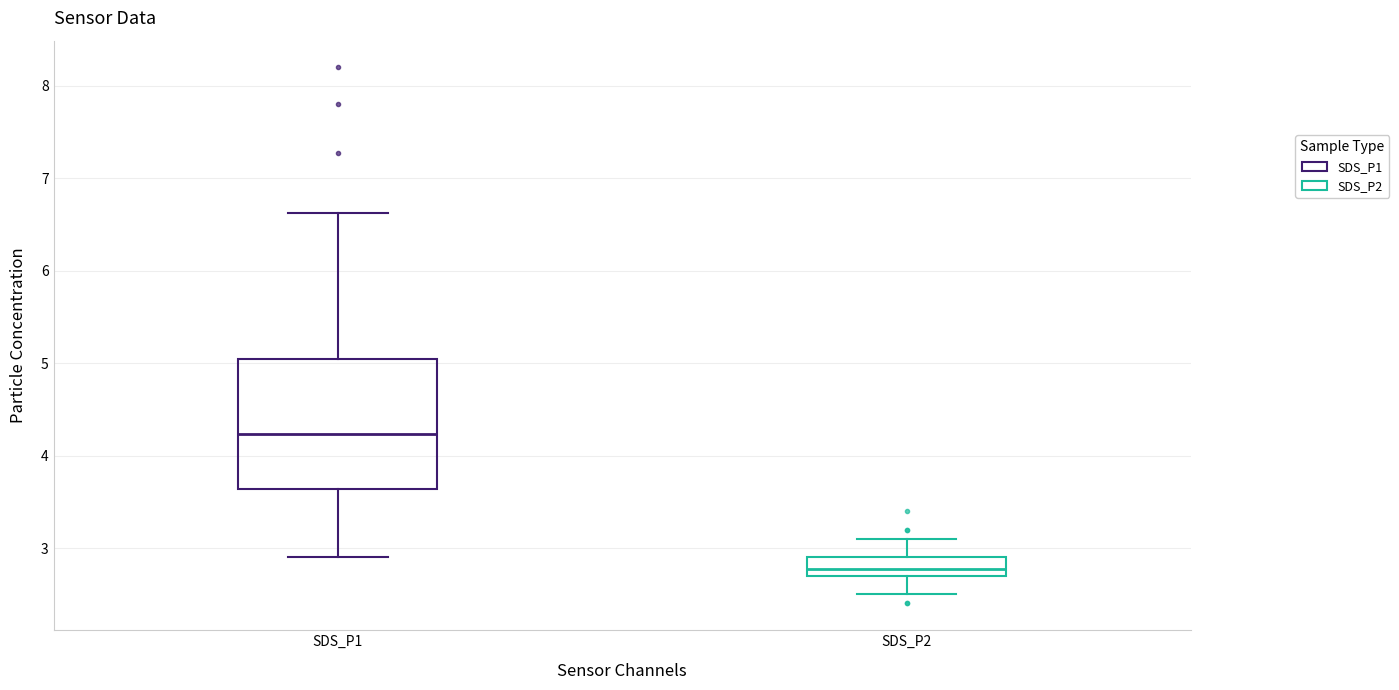

Reading left to right, read every box against the y-axis: the position of its median line, the range the box covers, and the ends of its whiskers. The values are not printed on the chart, so give them approximately, as read against the axis.

SDS_P1: median 4.2, box 3.6 to 5.0, whiskers 2.9 to 6.6
SDS_P2: median 2.8, box 2.7 to 2.9, whiskers 2.5 to 3.1